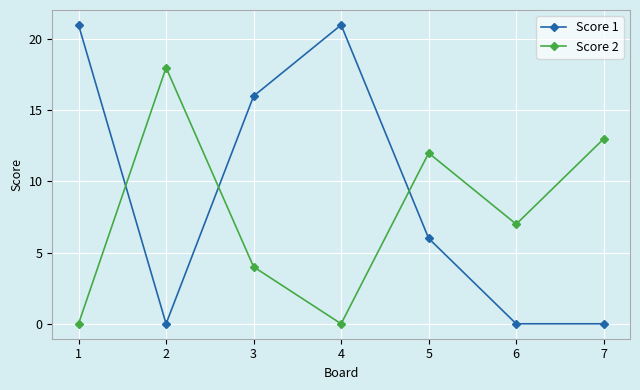

The Score 2 series shows 0 at 1. True or false?

True